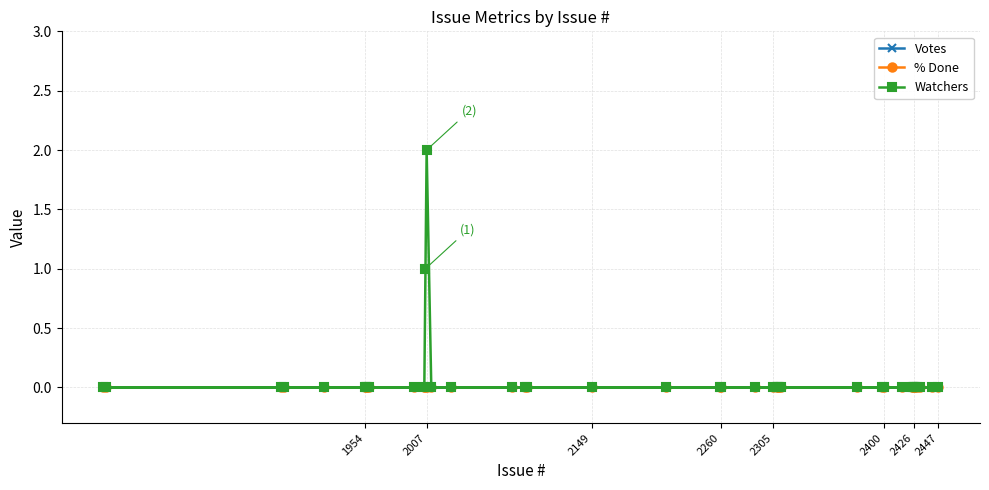

The Votes series shows 0 at 2007. True or false?

True